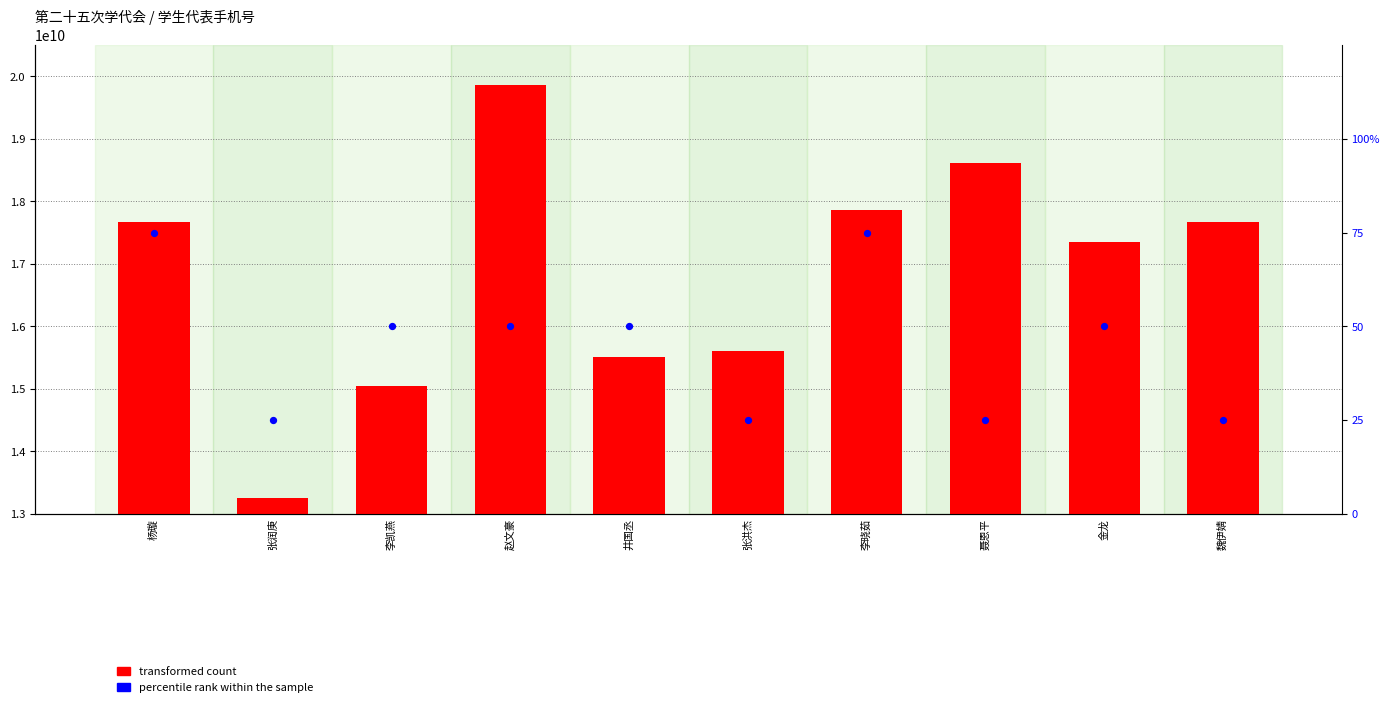

What are all the series names shown in the legend?

transformed count, percentile rank within the sample